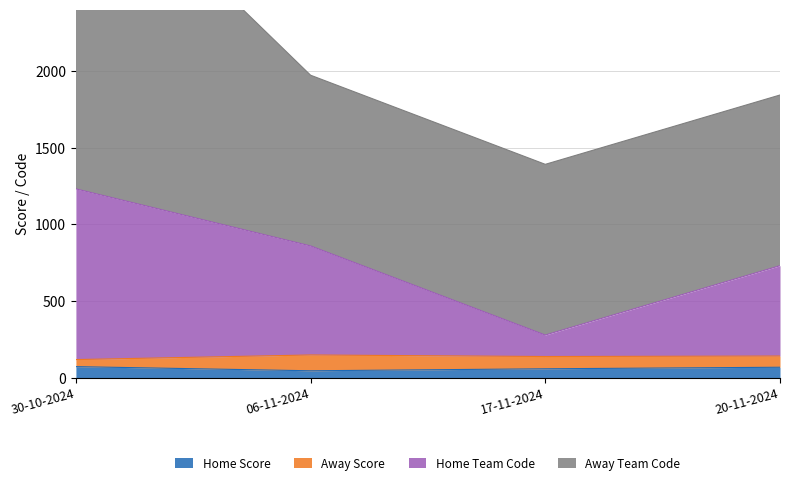

At which category does the chart reach its peak across all series?

30-10-2024